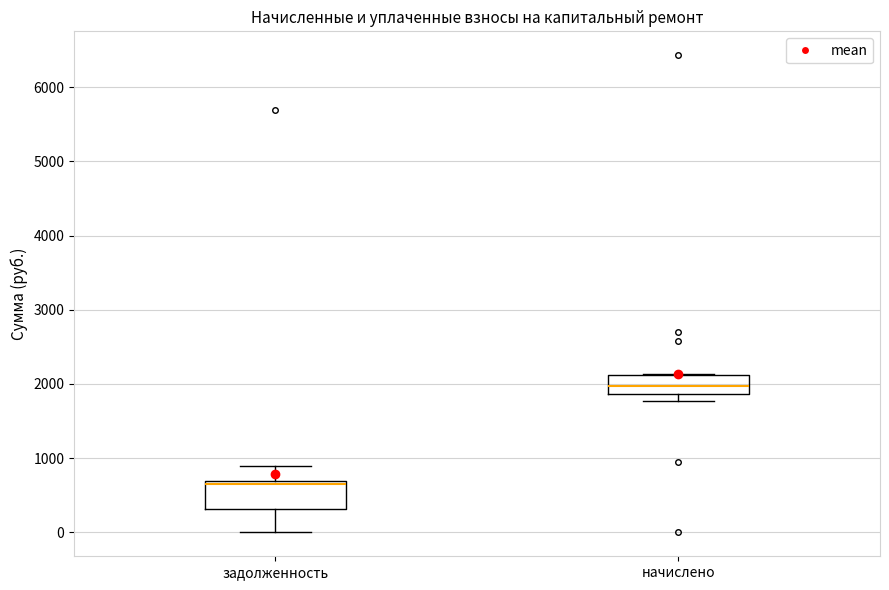

Which box has the highest median line?

начислено